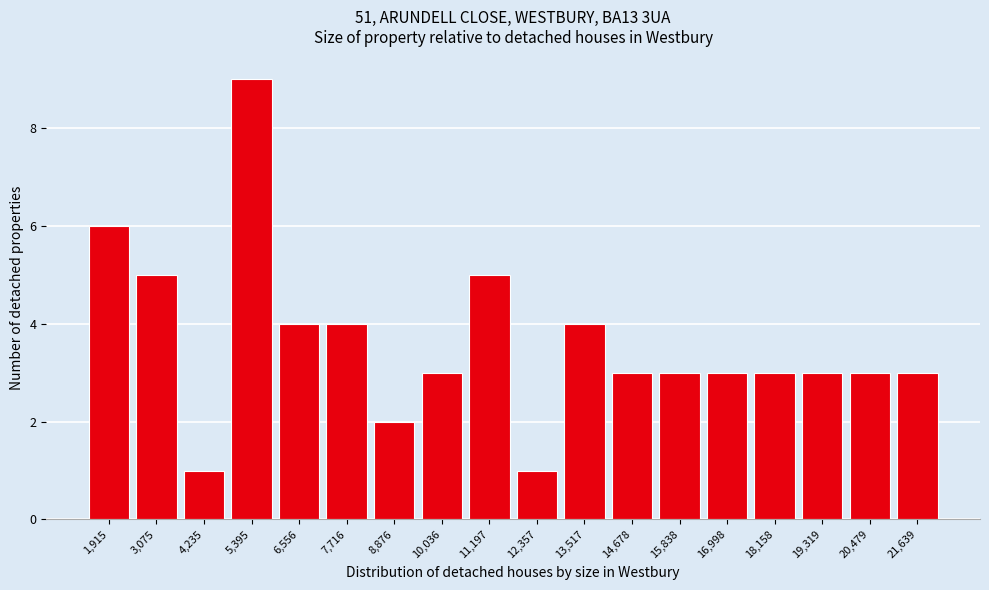

Reading right to left, transcribe all the data shown in this chart.

3	3	3	3	3	3	3	4	1	5	3	2	4	4	9	1	5	6